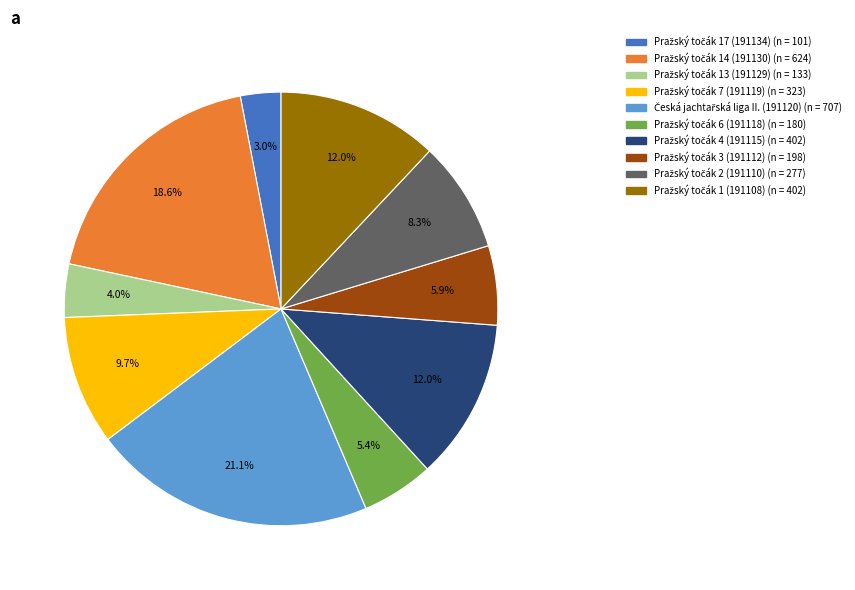

Is there a majority slice in this chart?

No